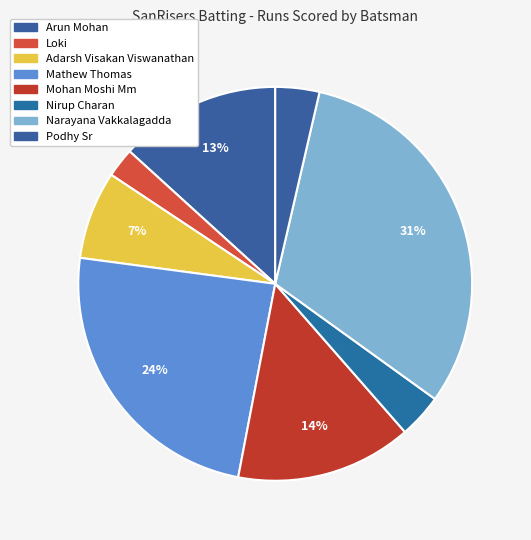

How many slices are in this pie chart?

8